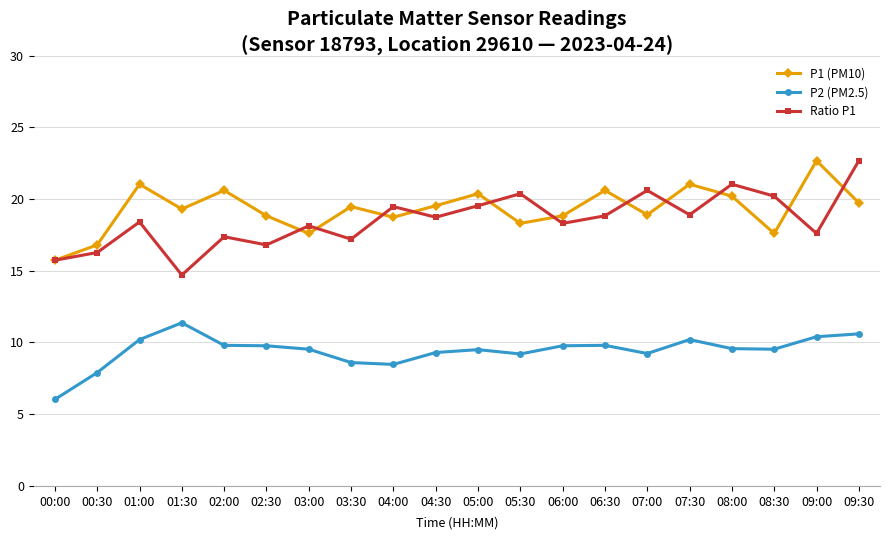

True or false: P2 (PM2.5) and Ratio P1 cross at least once.

False